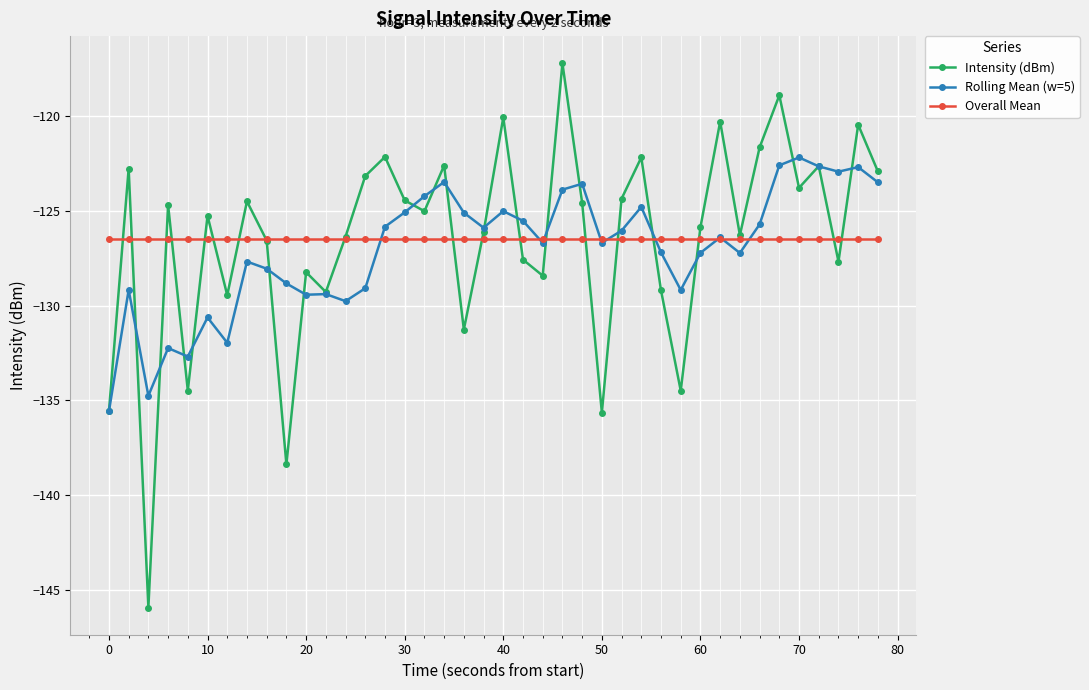

What is the minimum value shown in the chart?

-145.9